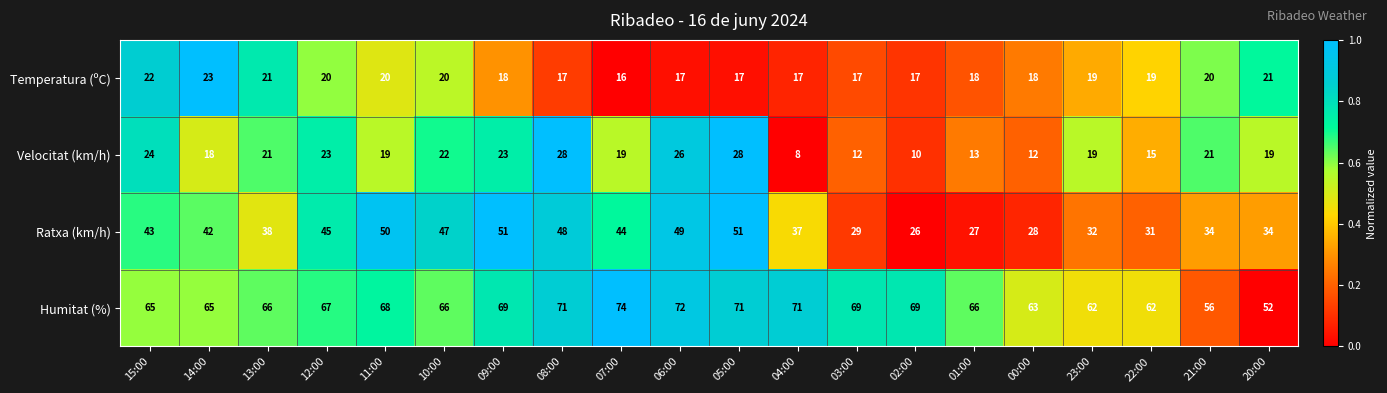

At which label does Ratxa (km/h) reach its minimum?

02:00